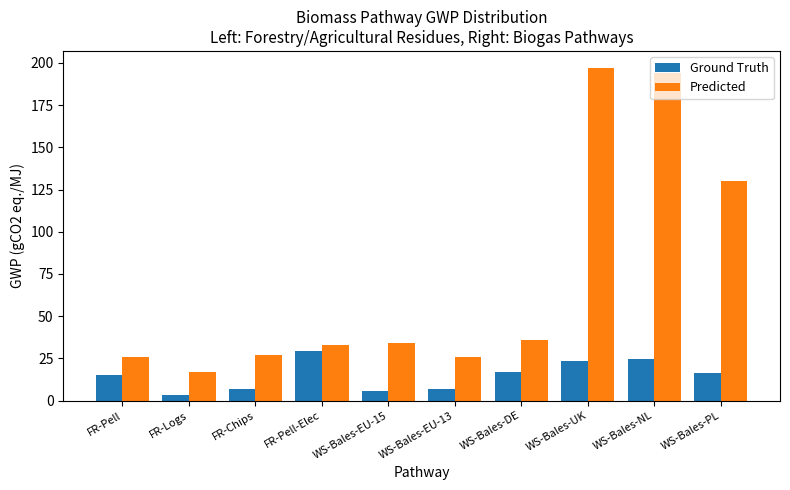

Which label corresponds to the smallest value in the chart?

FR-Logs